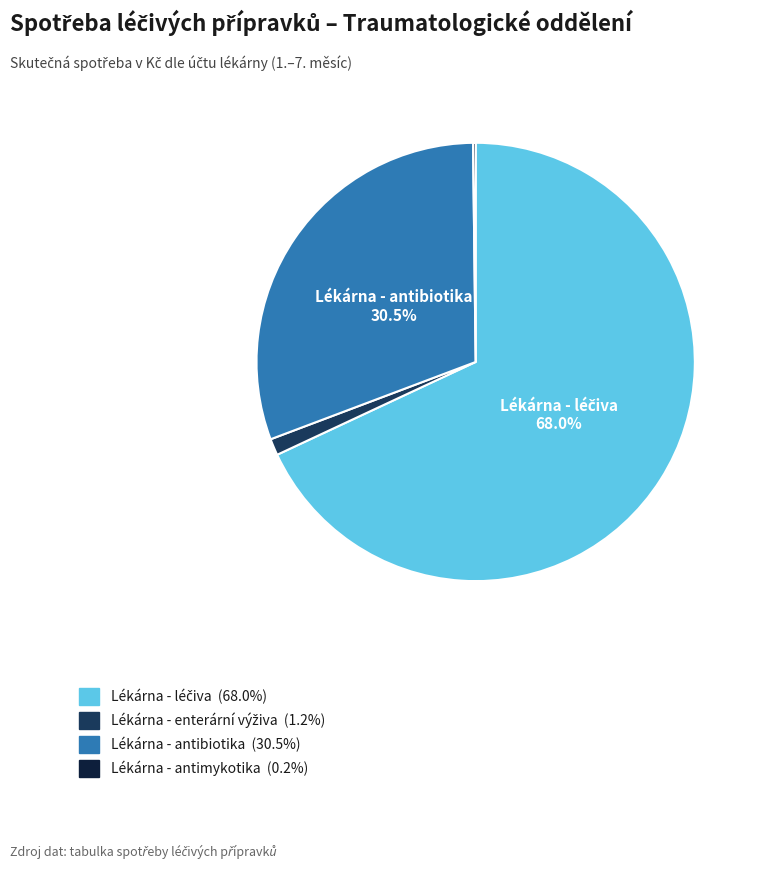

To the nearest percent, what is the average slice percentage?

25%